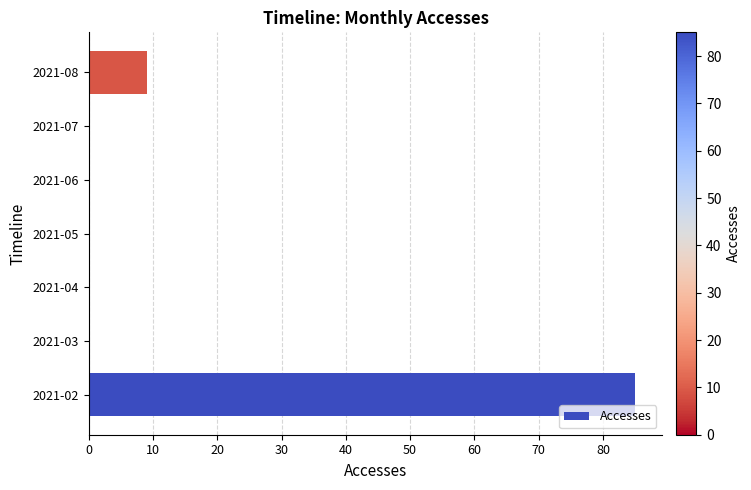

True or false: the data shows 0 at 2021-04.

True